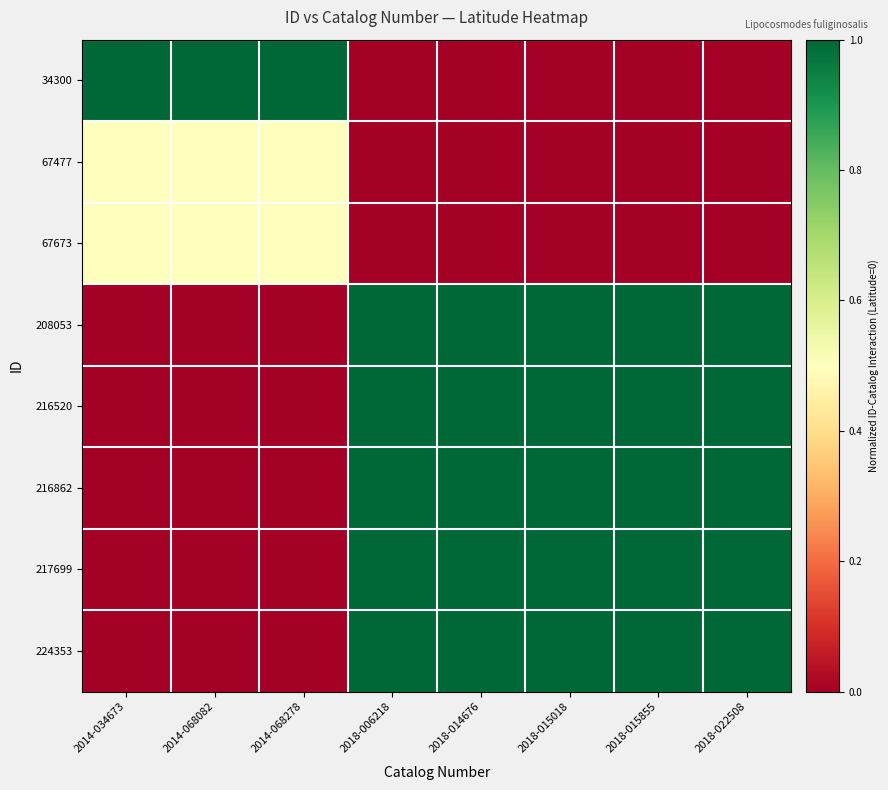

Reading right to left, extract all data points from this chart.

34300: 2018-022508=0.0	2018-015855=0.0	2018-015018=0.0	2018-014676=0.0	2018-006218=0.0	2014-068278=1.0	2014-068082=1.0	2014-034673=1.0
67477: 2018-022508=0.0	2018-015855=0.0	2018-015018=0.0	2018-014676=0.0	2018-006218=0.0	2014-068278=0.5	2014-068082=0.5	2014-034673=0.5
67673: 2018-022508=0.0	2018-015855=0.0	2018-015018=0.0	2018-014676=0.0	2018-006218=0.0	2014-068278=0.5	2014-068082=0.5	2014-034673=0.5
208053: 2018-022508=1.0	2018-015855=1.0	2018-015018=1.0	2018-014676=1.0	2018-006218=1.0	2014-068278=0.0	2014-068082=0.0	2014-034673=0.0
216520: 2018-022508=1.0	2018-015855=1.0	2018-015018=1.0	2018-014676=1.0	2018-006218=1.0	2014-068278=0.0	2014-068082=0.0	2014-034673=0.0
216862: 2018-022508=1.0	2018-015855=1.0	2018-015018=1.0	2018-014676=1.0	2018-006218=1.0	2014-068278=0.0	2014-068082=0.0	2014-034673=0.0
217699: 2018-022508=1.0	2018-015855=1.0	2018-015018=1.0	2018-014676=1.0	2018-006218=1.0	2014-068278=0.0	2014-068082=0.0	2014-034673=0.0
224353: 2018-022508=1.0	2018-015855=1.0	2018-015018=1.0	2018-014676=1.0	2018-006218=1.0	2014-068278=0.0	2014-068082=0.0	2014-034673=0.0